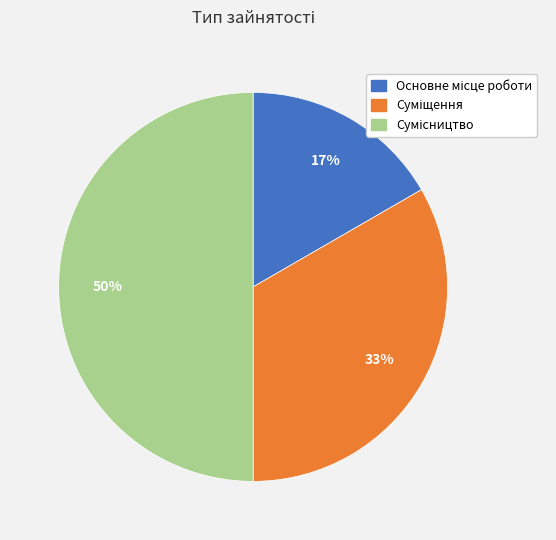

To the nearest percent, what is the difference between the largest and smallest slice percentages?

33%